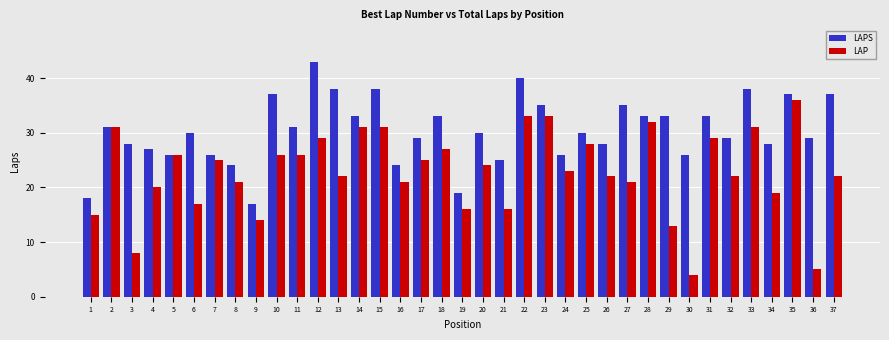

What is the minimum value shown in the chart?

4